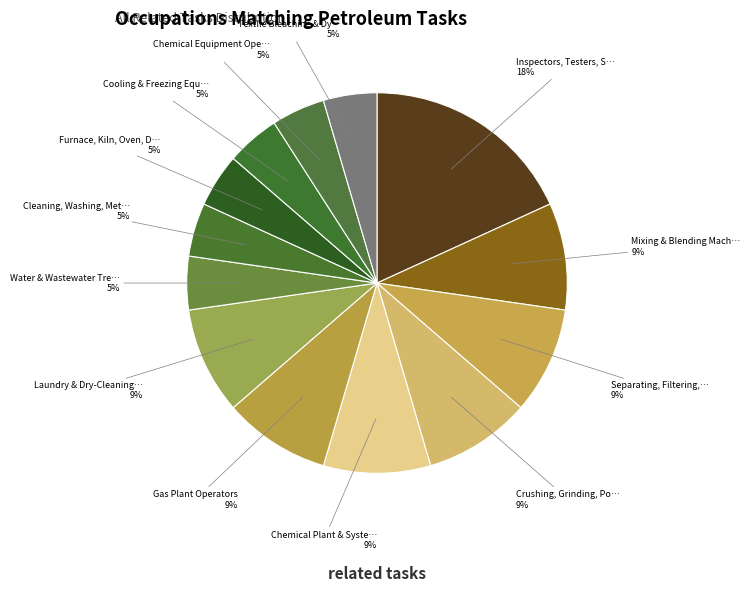

What is the largest slice in the pie chart?

Inspectors, Testers, Sorters